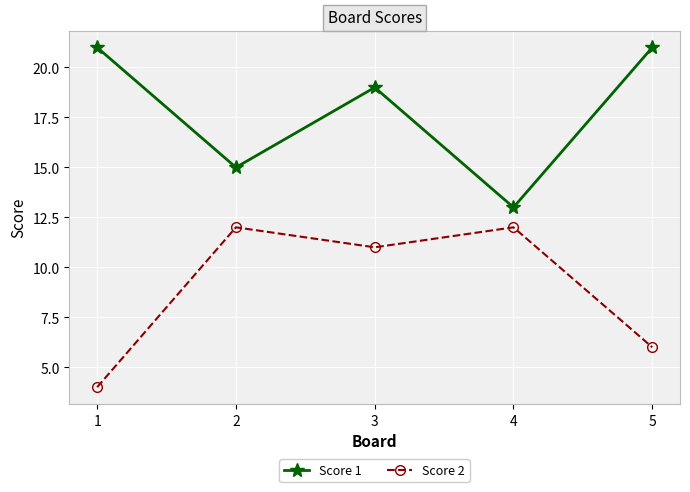

Does the chart have visible grid lines?

Yes